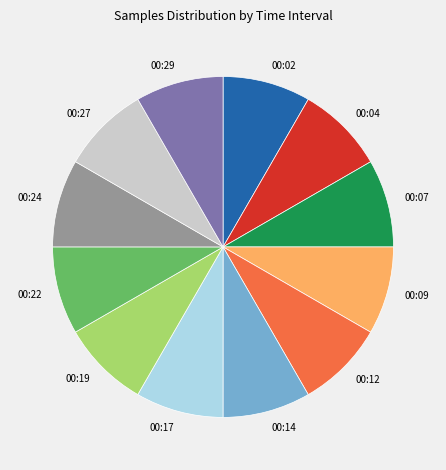

How many slices are in this pie chart?

12